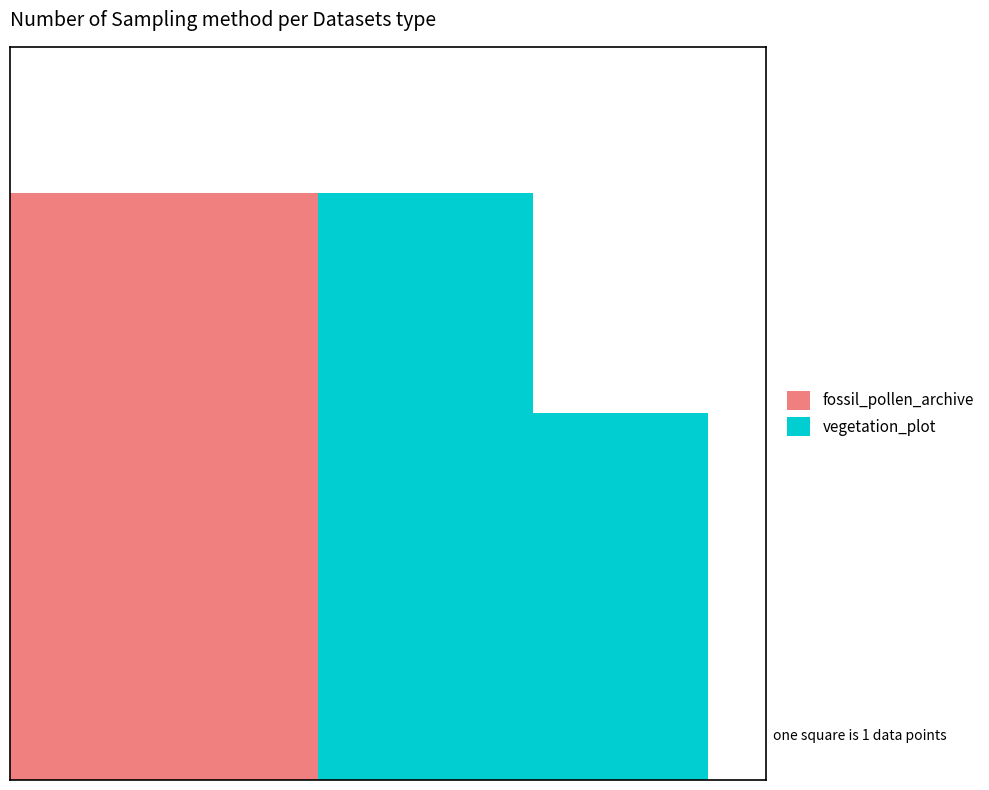

What are all the series names shown in the legend?

fossil_pollen_archive, vegetation_plot